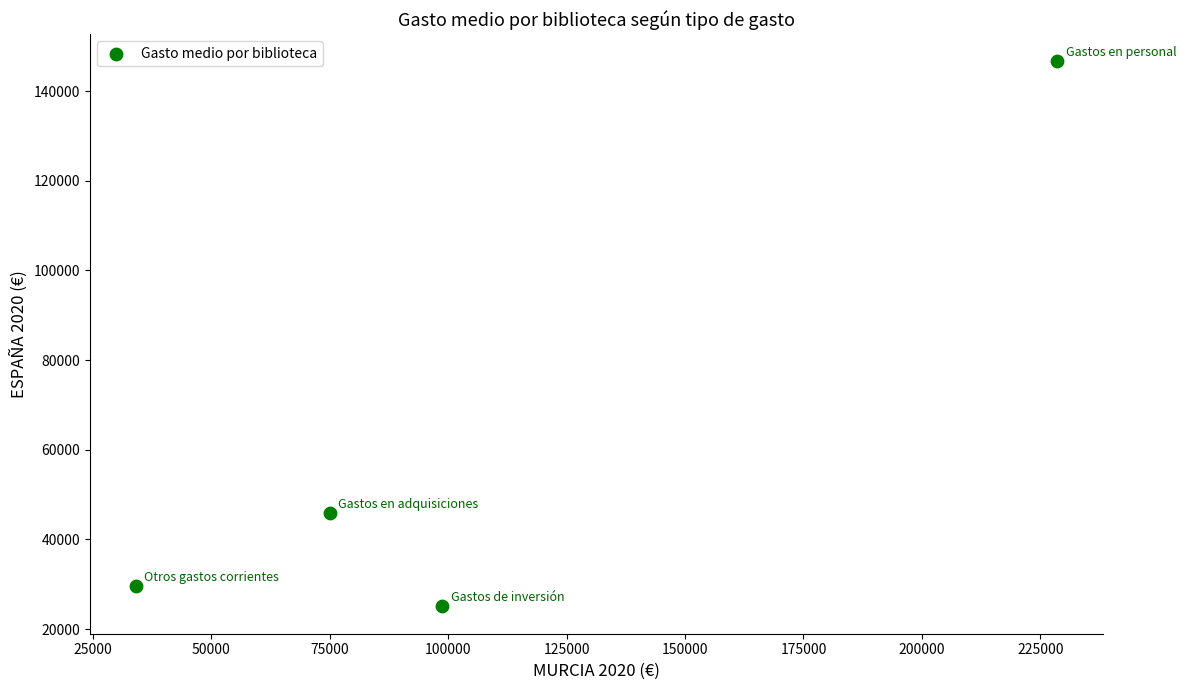

What Y value in the scatter plot is closest to 85813?

45810.3